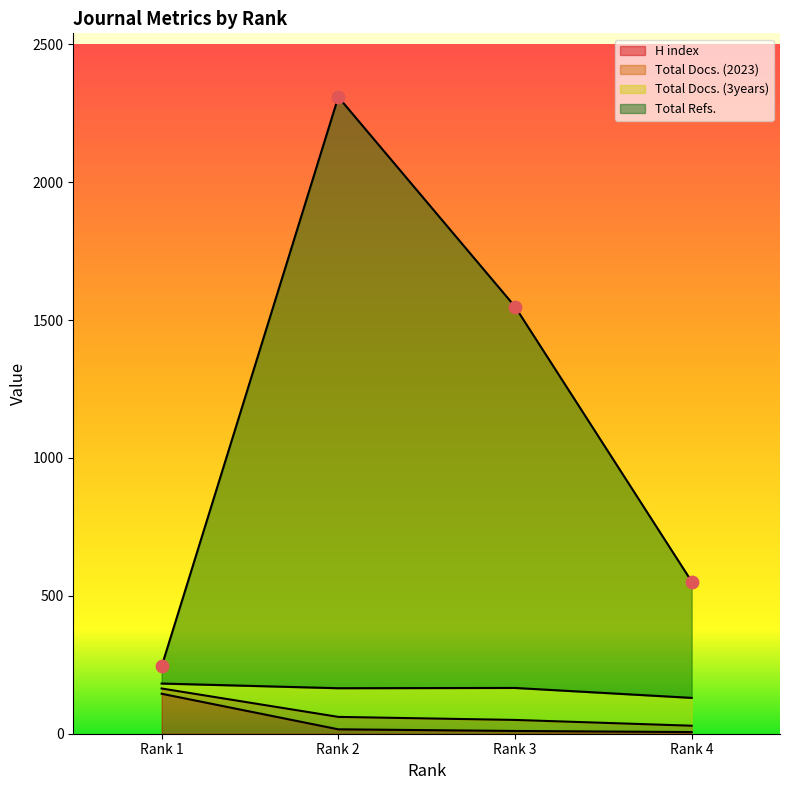

True or false: H index has more than 1 points higher than both neighbors.

False